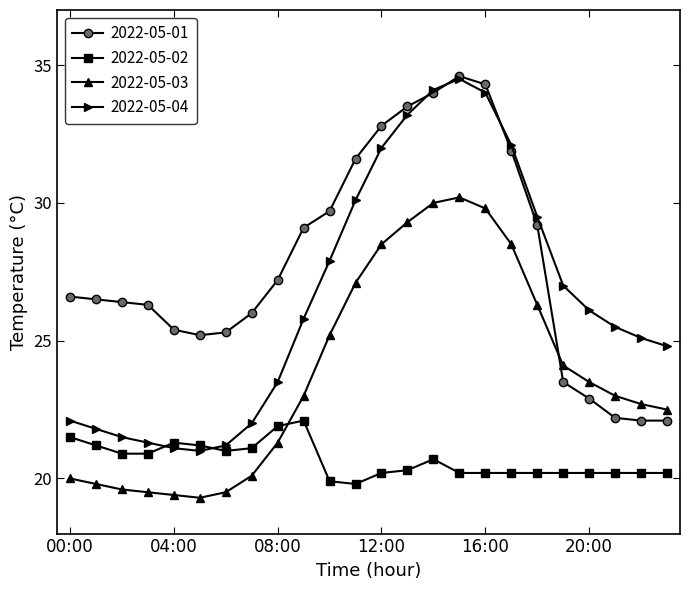

List the series in order of their overall mean, highest first.

2022-05-01, 2022-05-04, 2022-05-03, 2022-05-02